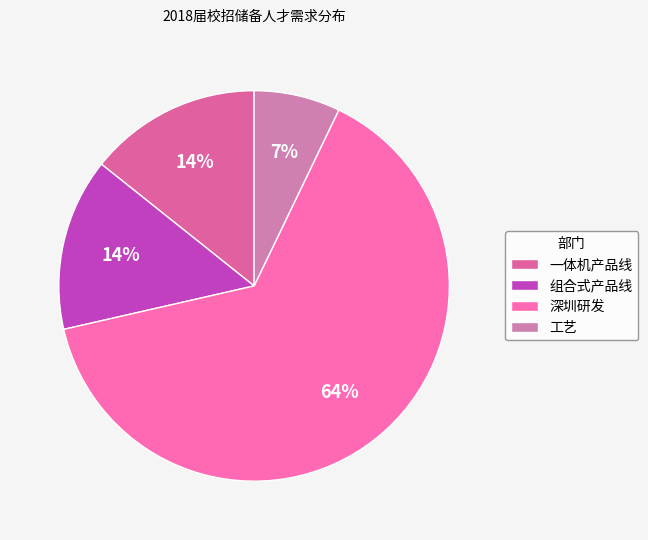

To the nearest percent, what percentage of the pie is 工艺?

7%